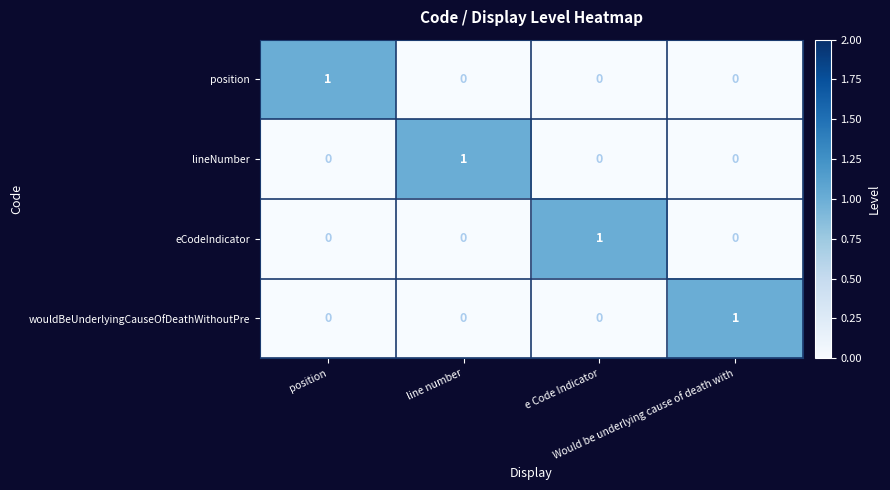

How many wouldBeUnderlyingCauseOfDeathWithoutPre values are between 0 and 1?

4